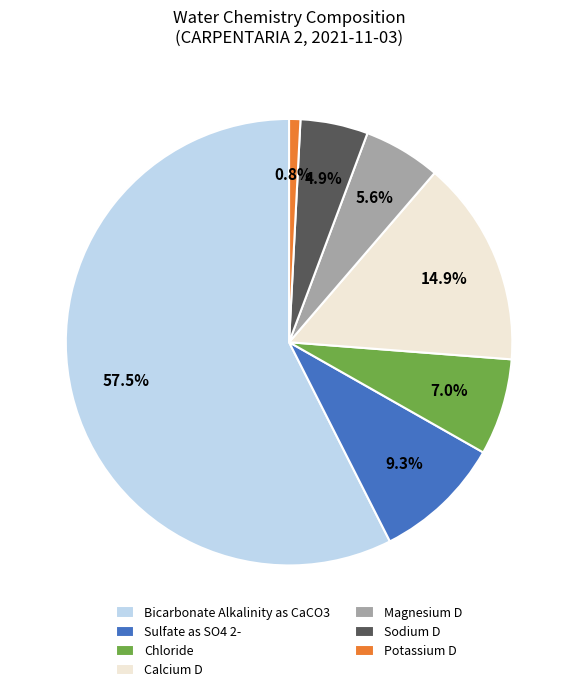

What is the smallest slice in the pie chart?

Potassium D